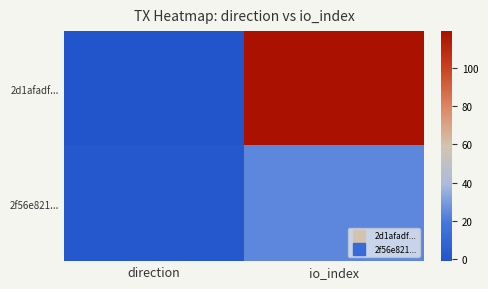

Which series has the largest range (max minus min)?

2d1afadf...